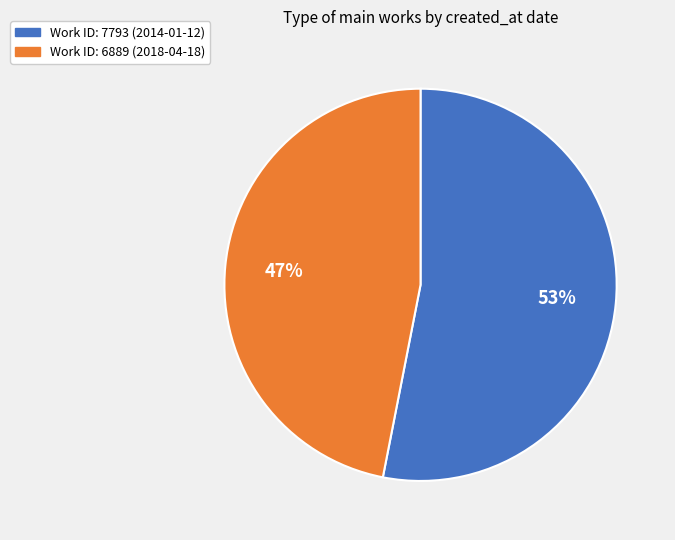

To the nearest percent, what is the average slice percentage?

50%